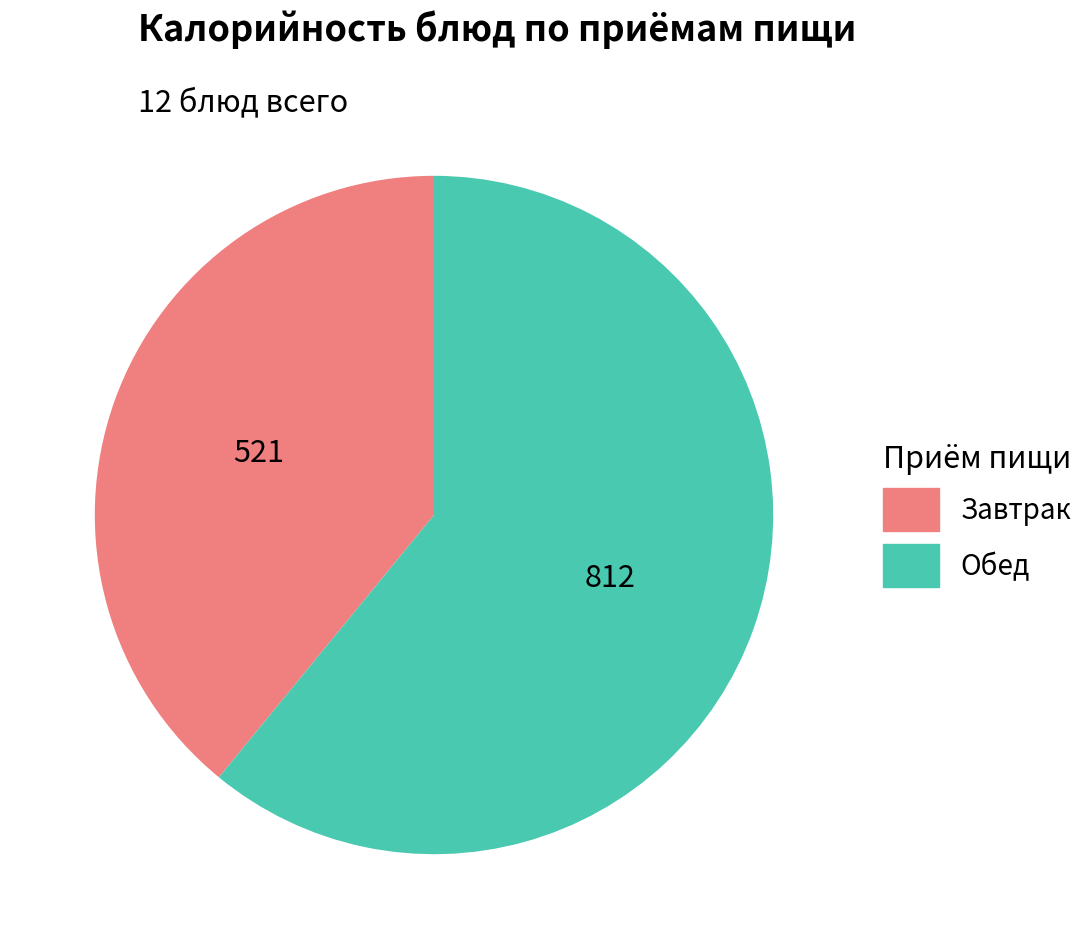

Is the sum of Завтрак and Обед greater than half?

Yes